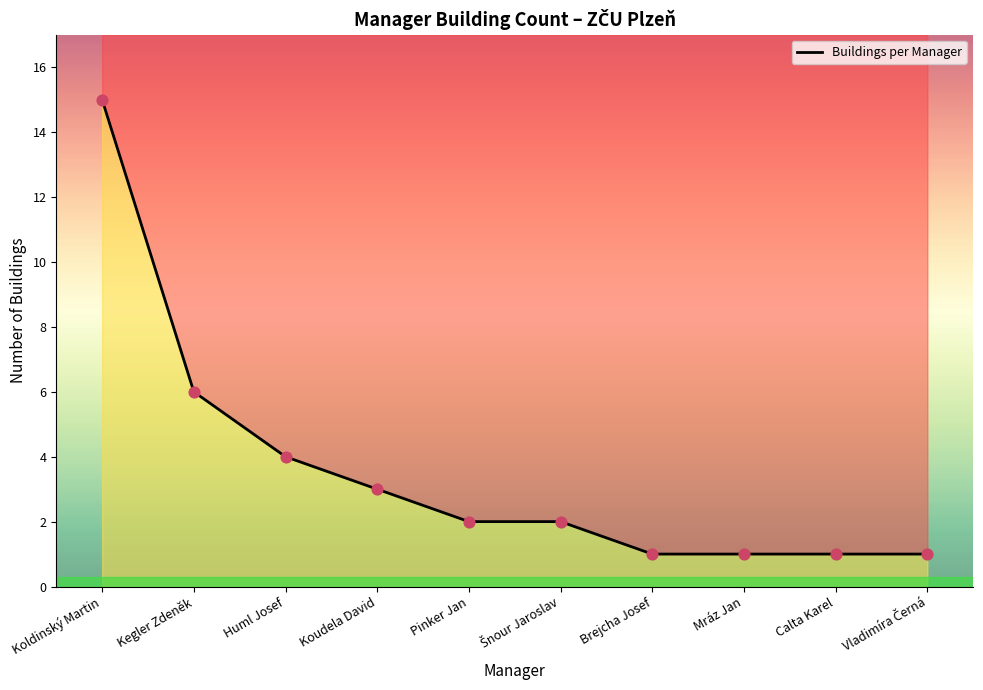

Which has a higher value, Mráz Jan or Koudela David?

Koudela David